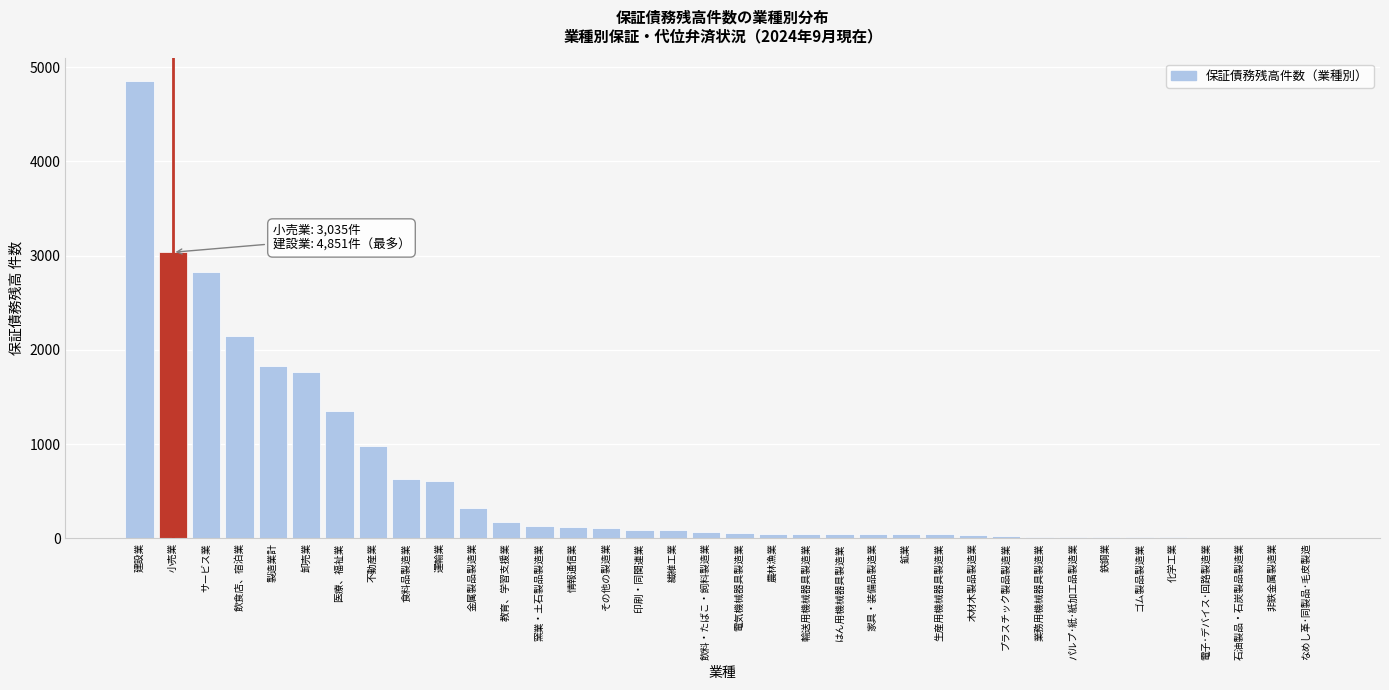

What is the change in value from 運輸業 to 情報通信業?

-488